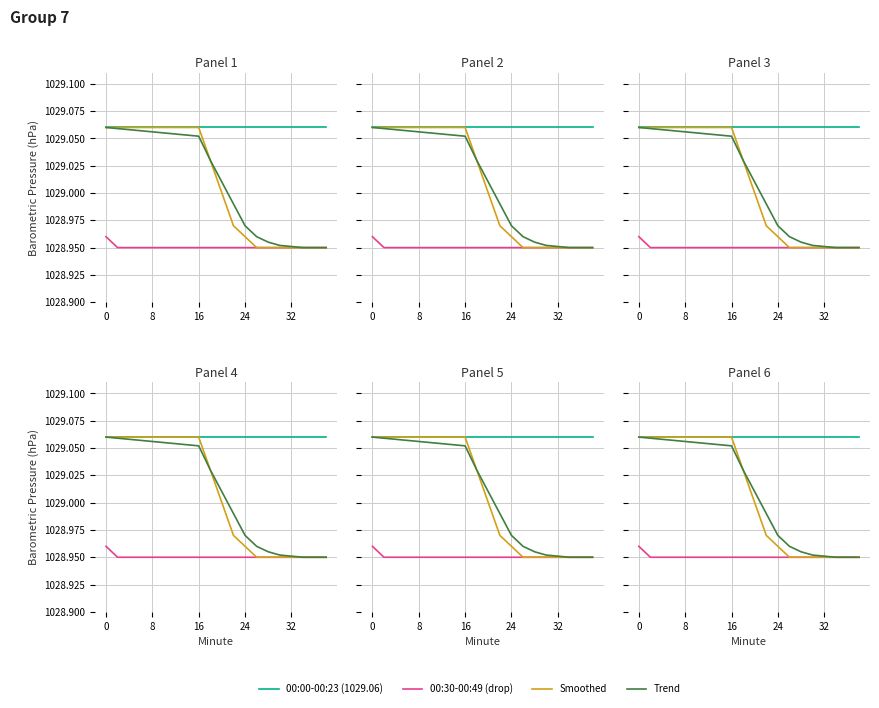

Which series changed the most between 32 and 11?

Smoothed